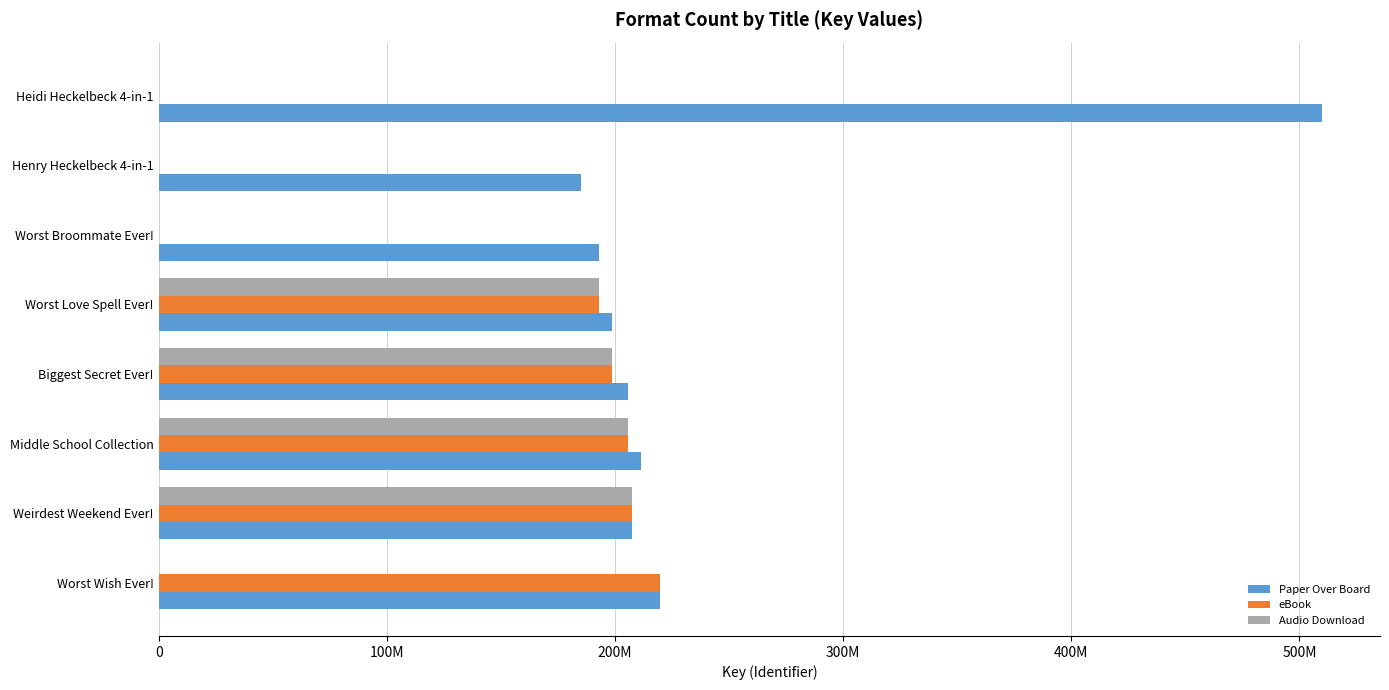

What is the difference between the maximum and minimum values in the eBook series?

219575034